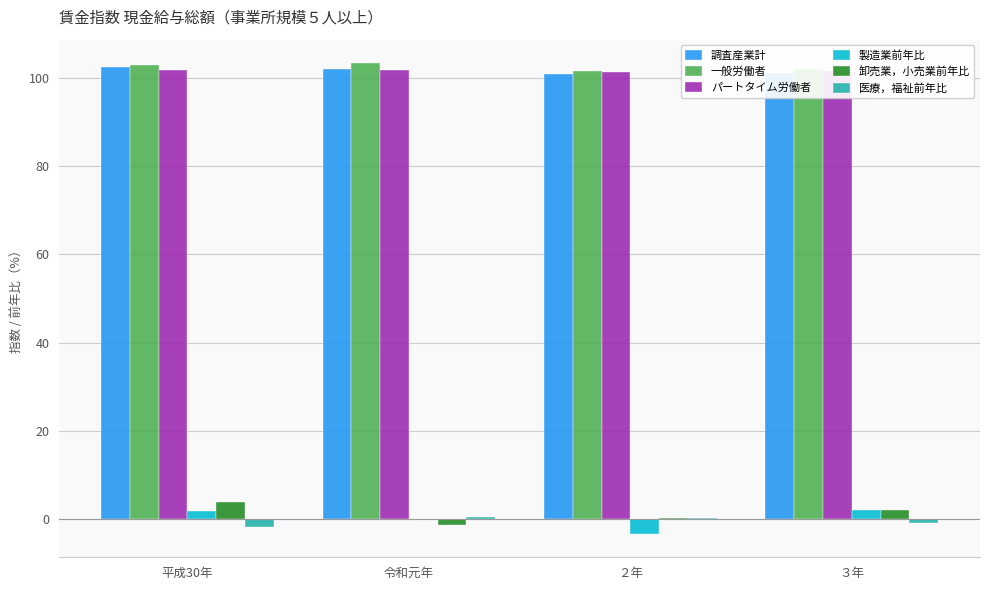

What is the maximum value for 一般労働者?

103.4